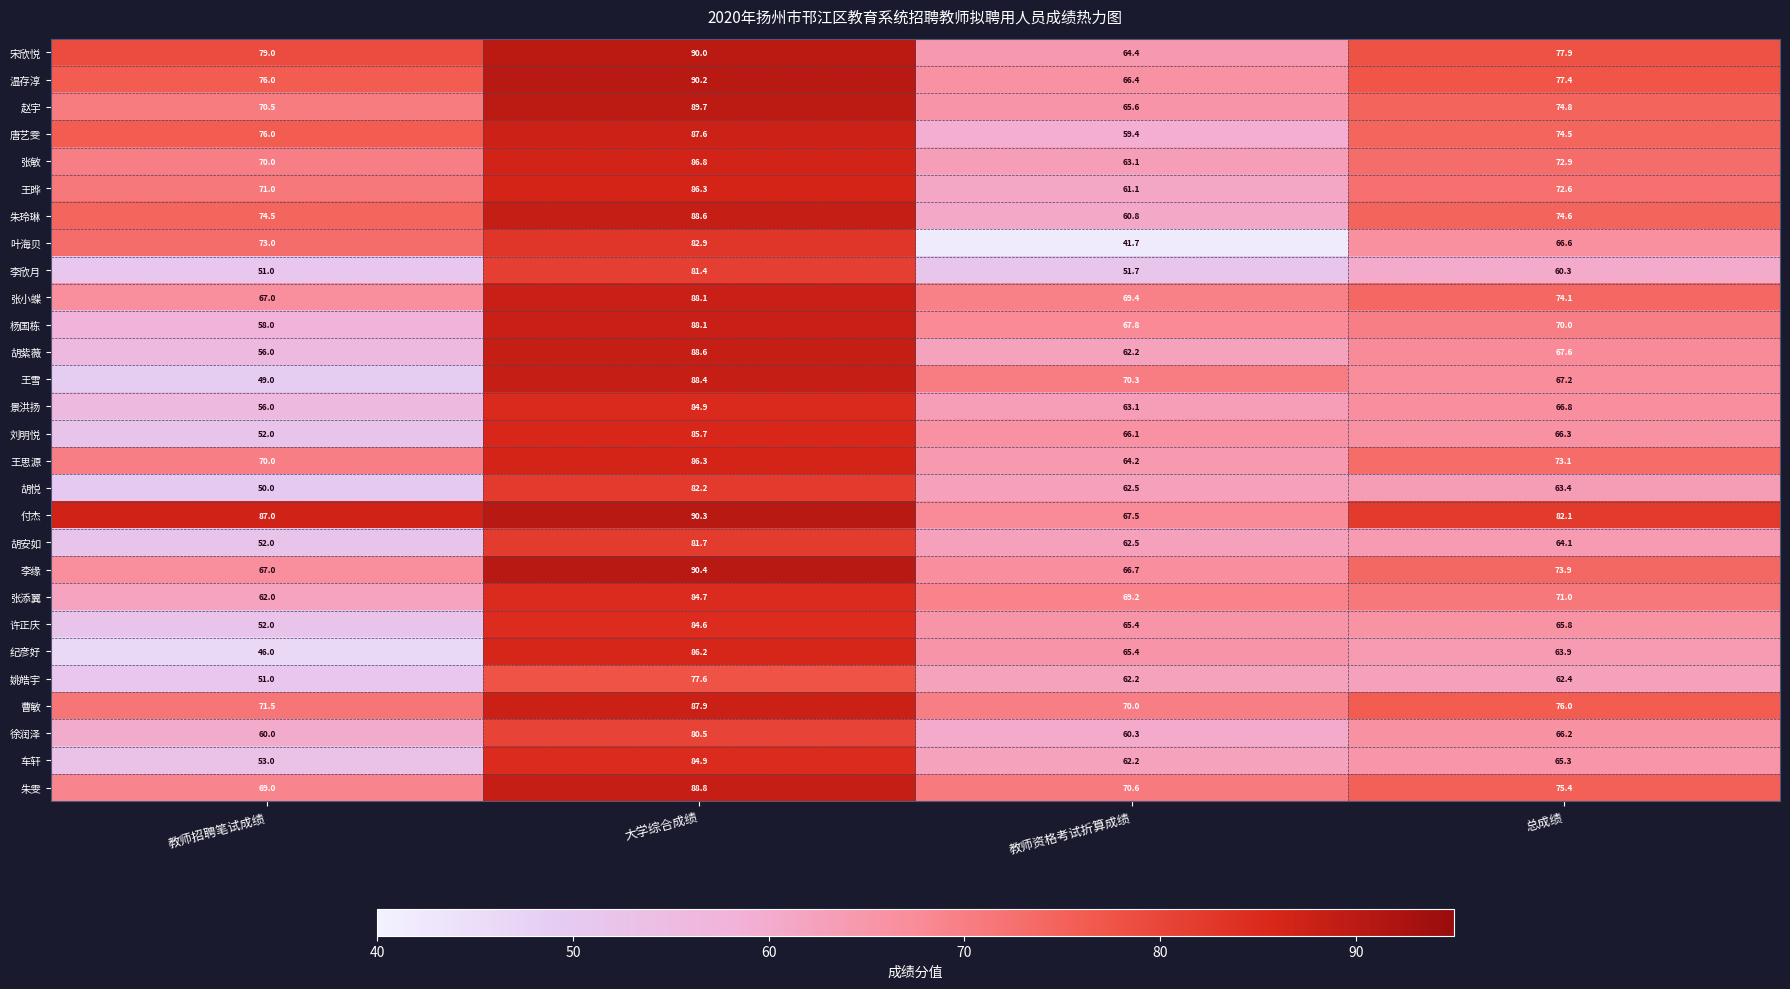

What is the spread (max minus min) of values at 总成绩?

21.8